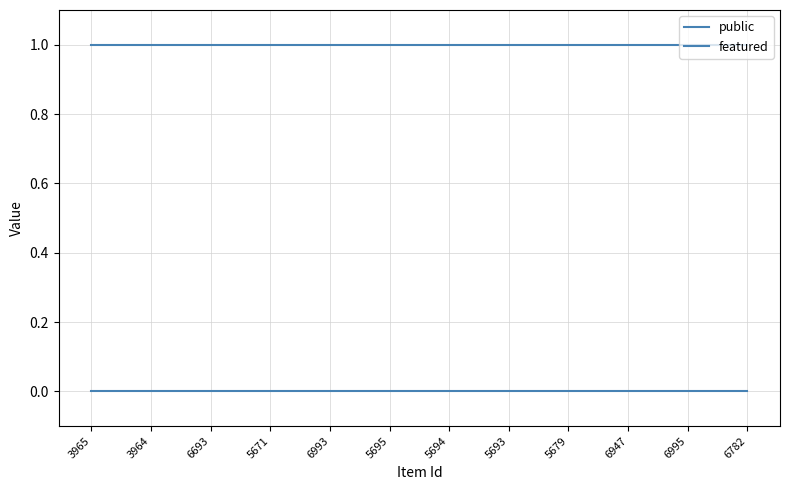

Which series changed the most between 6693 and 5671?

public